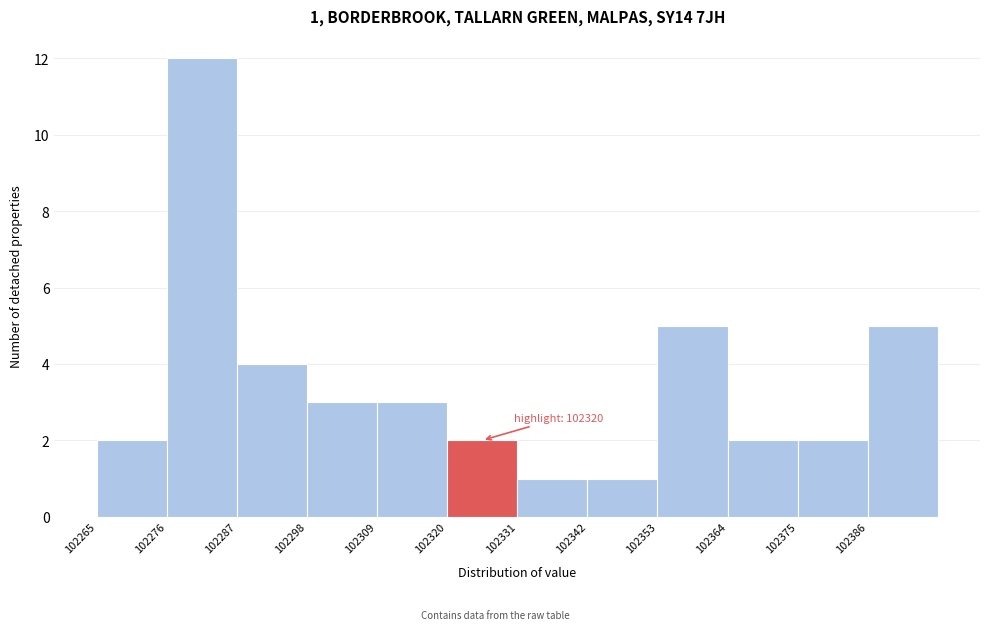

Which range on the x-axis has the tallest bar?

102276 to 102287